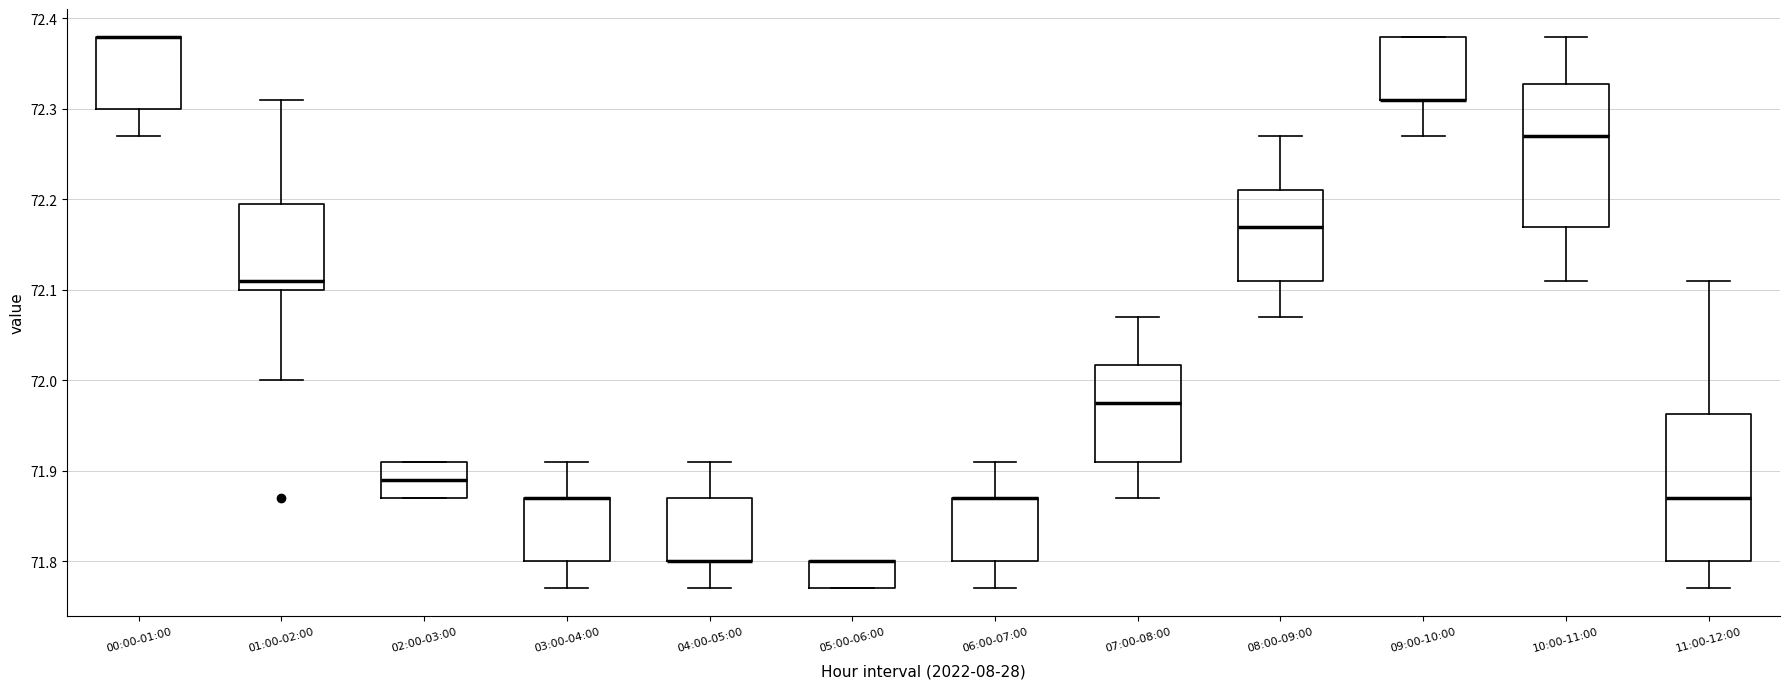

Where does the upper whisker of the box for 01:00-02:00 end on the y-axis? The values are not printed on the chart, so give them approximately, as read against the axis.

72.31